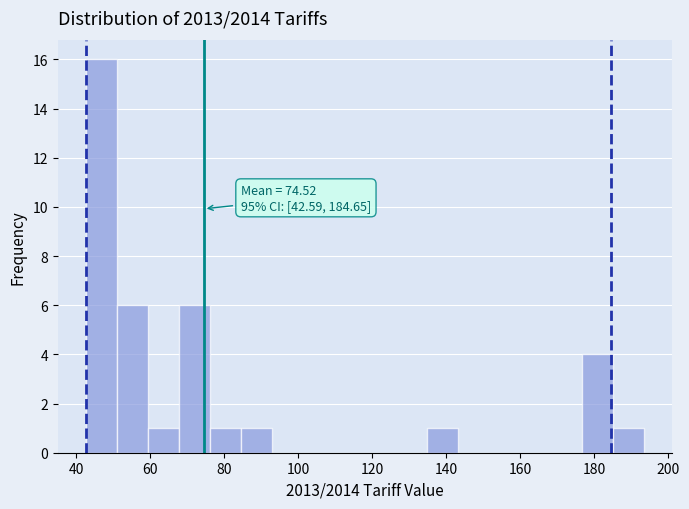

Over which range of the x-axis is the bar tallest?

42 to 50